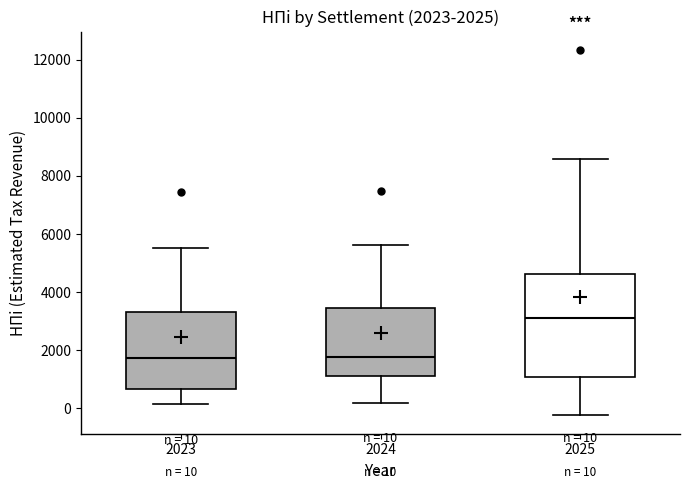

Comparing the boxes themselves (not the whiskers), which one is the tallest?

2025